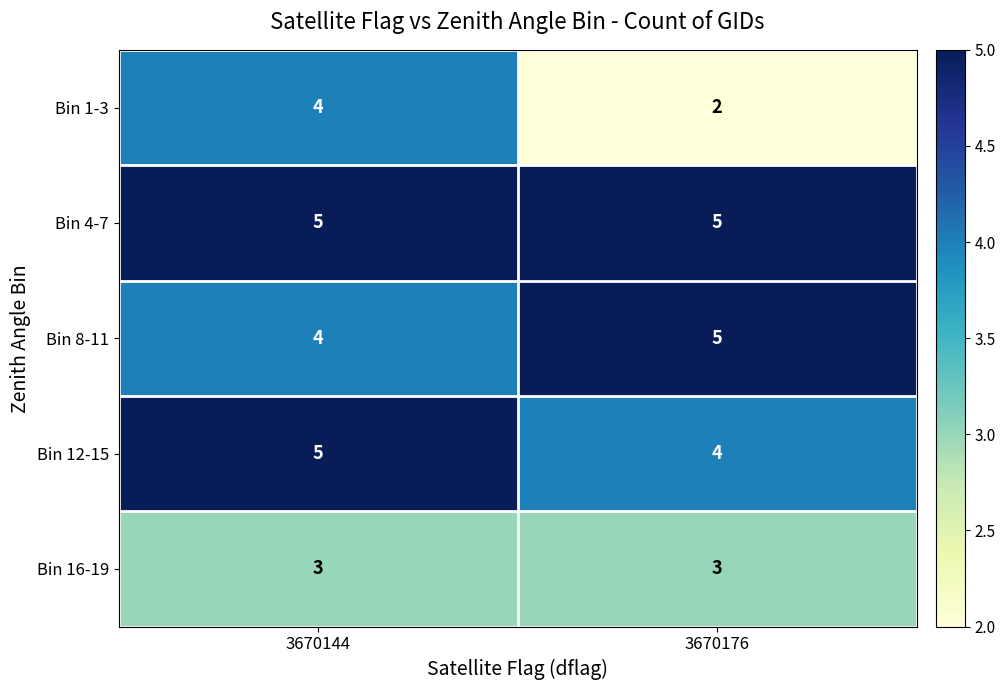

What is the difference between the highest and lowest values at 3670176?

3